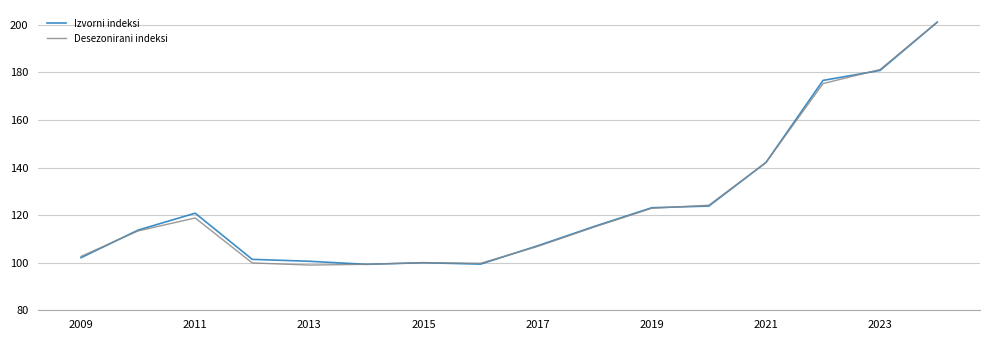

What is the smallest value displayed?

99.0